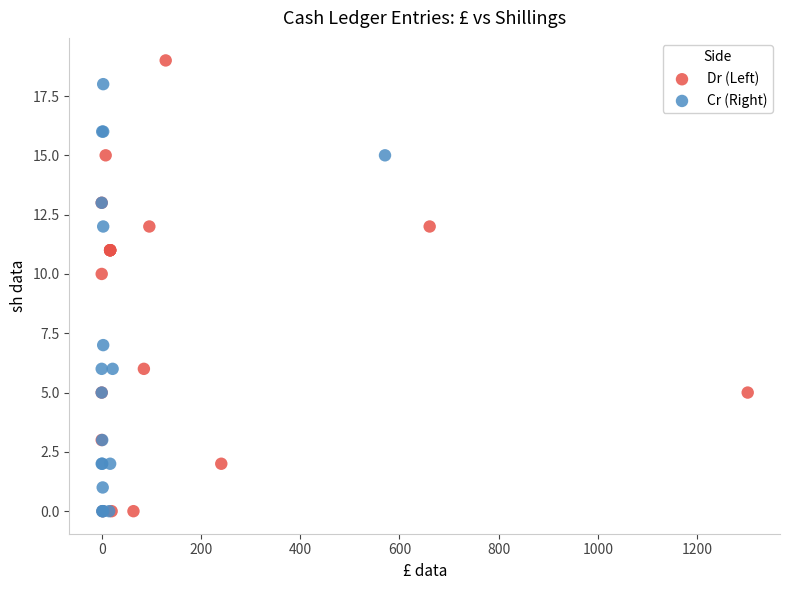

Which series contains the highest Y value?

Dr (Left)